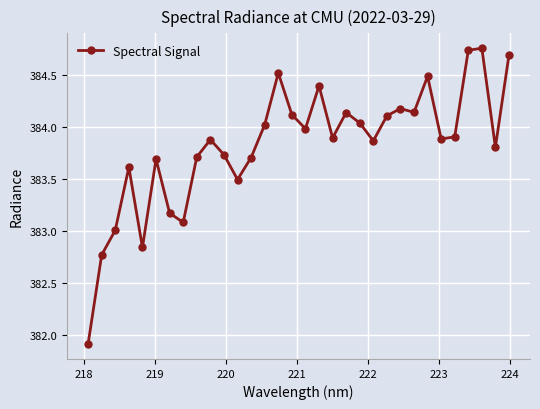

What is the smallest value displayed?

381.9